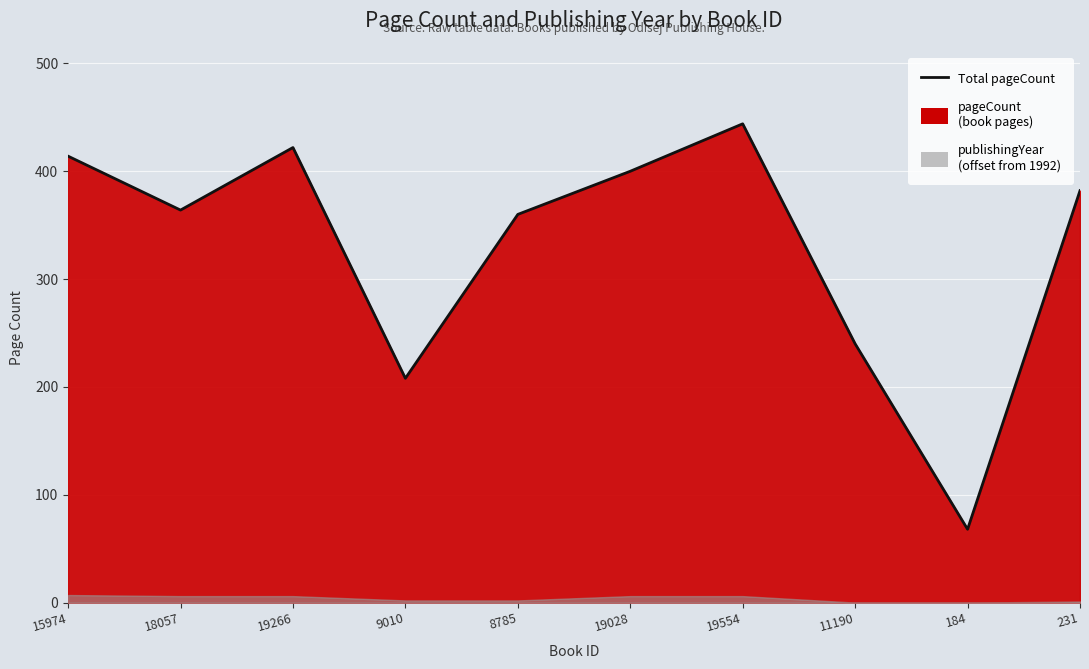

Reading left to right, extract all data points from this chart.

15974=414	18057=364	19266=422	9010=208	8785=360	19028=400	19554=444	11190=240	184=68	231=382